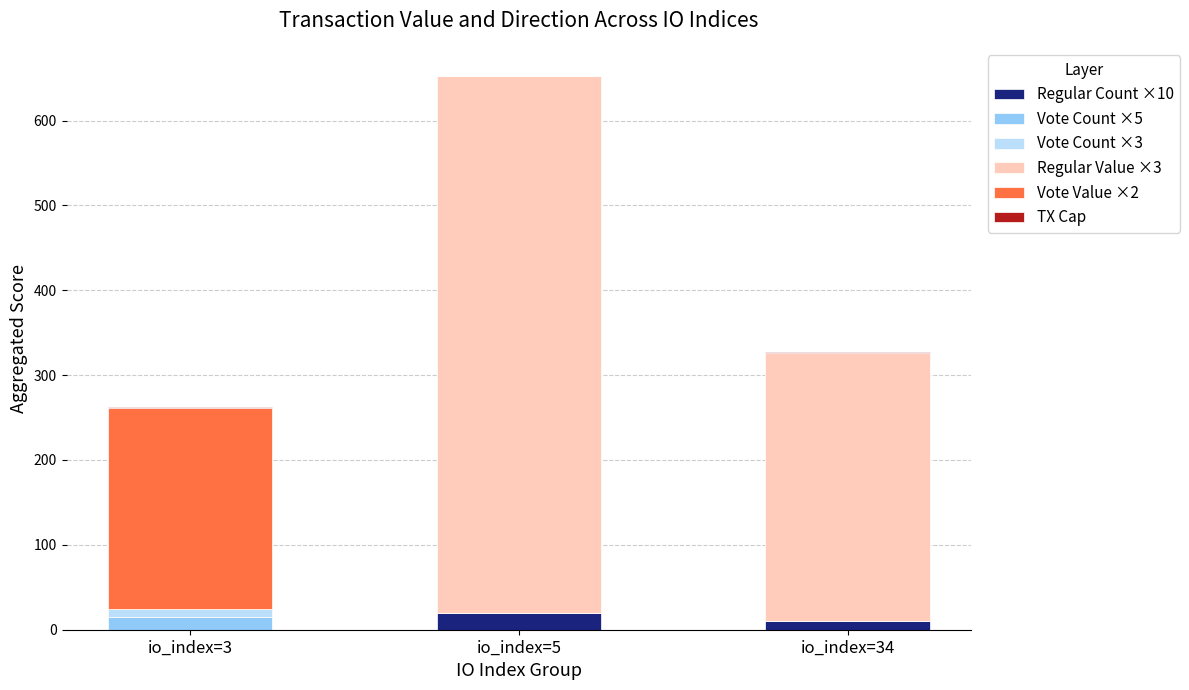

Which series has the largest range (max minus min)?

Regular Value ×3